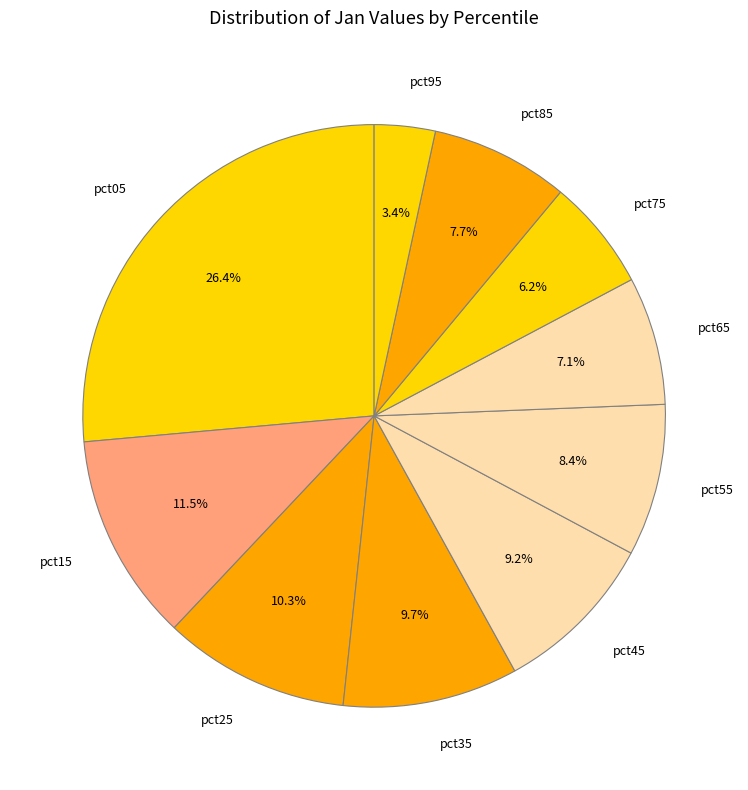

Which category has the biggest portion of the pie?

pct05